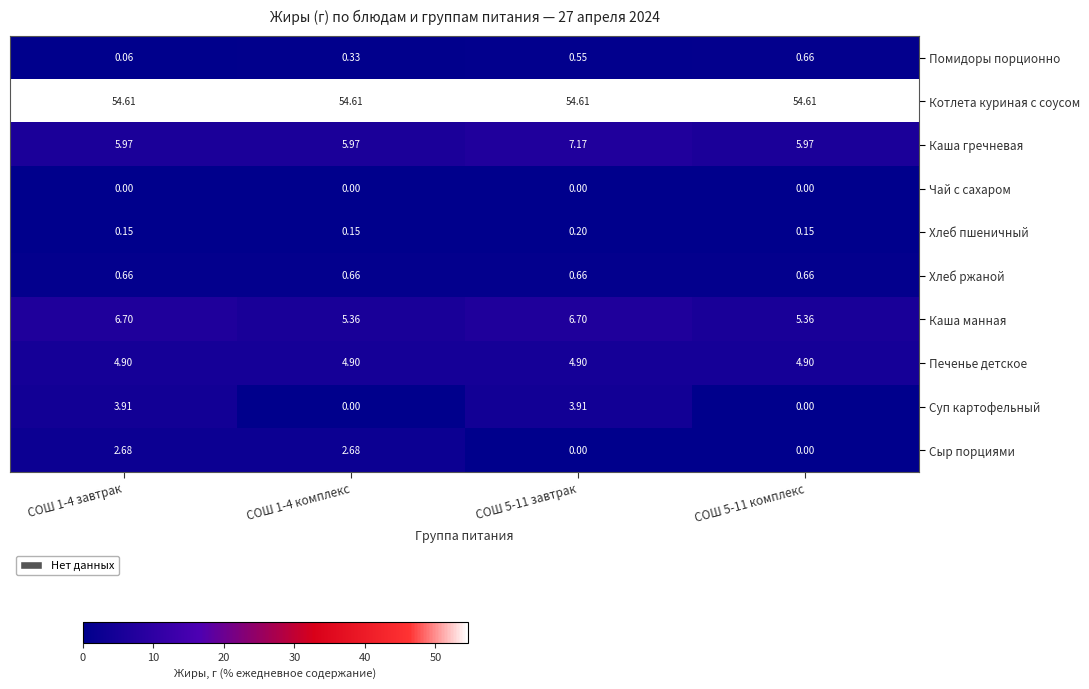

Between СОШ 1-4 завтрак and СОШ 1-4 комплекс, which series saw the biggest shift?

Суп картофельный